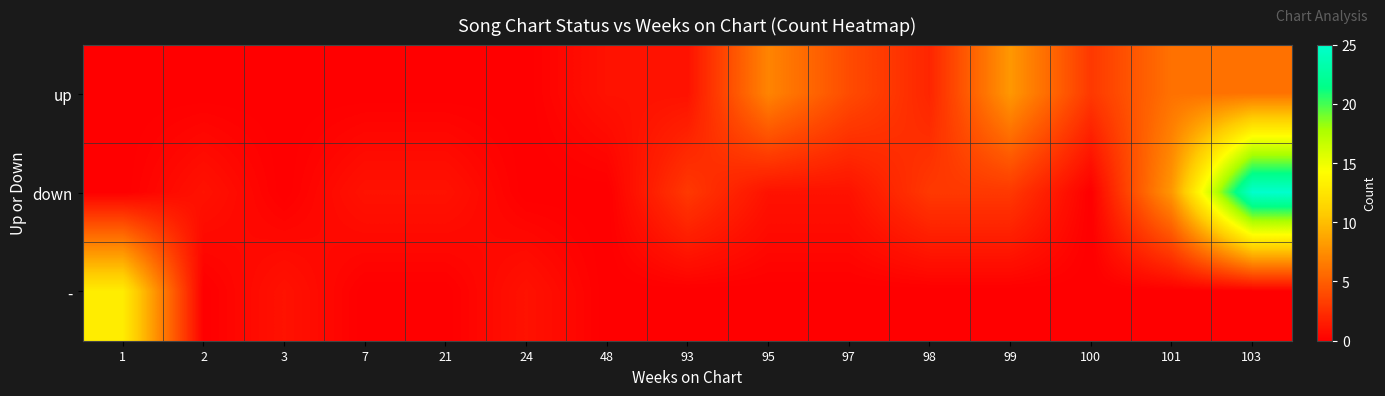

Reading left to right, extract all data points from this chart.

up: 1=0	2=0	3=0	7=0	21=0	24=0	48=1	93=1	95=7	97=4	98=2	99=8	100=3	101=6	103=6
down: 1=0	2=1	3=0	7=1	21=1	24=0	48=0	93=3	95=1	97=1	98=3	99=3	100=0	101=8	103=25
-: 1=13	2=0	3=1	7=0	21=0	24=1	48=0	93=0	95=0	97=0	98=0	99=0	100=0	101=0	103=0